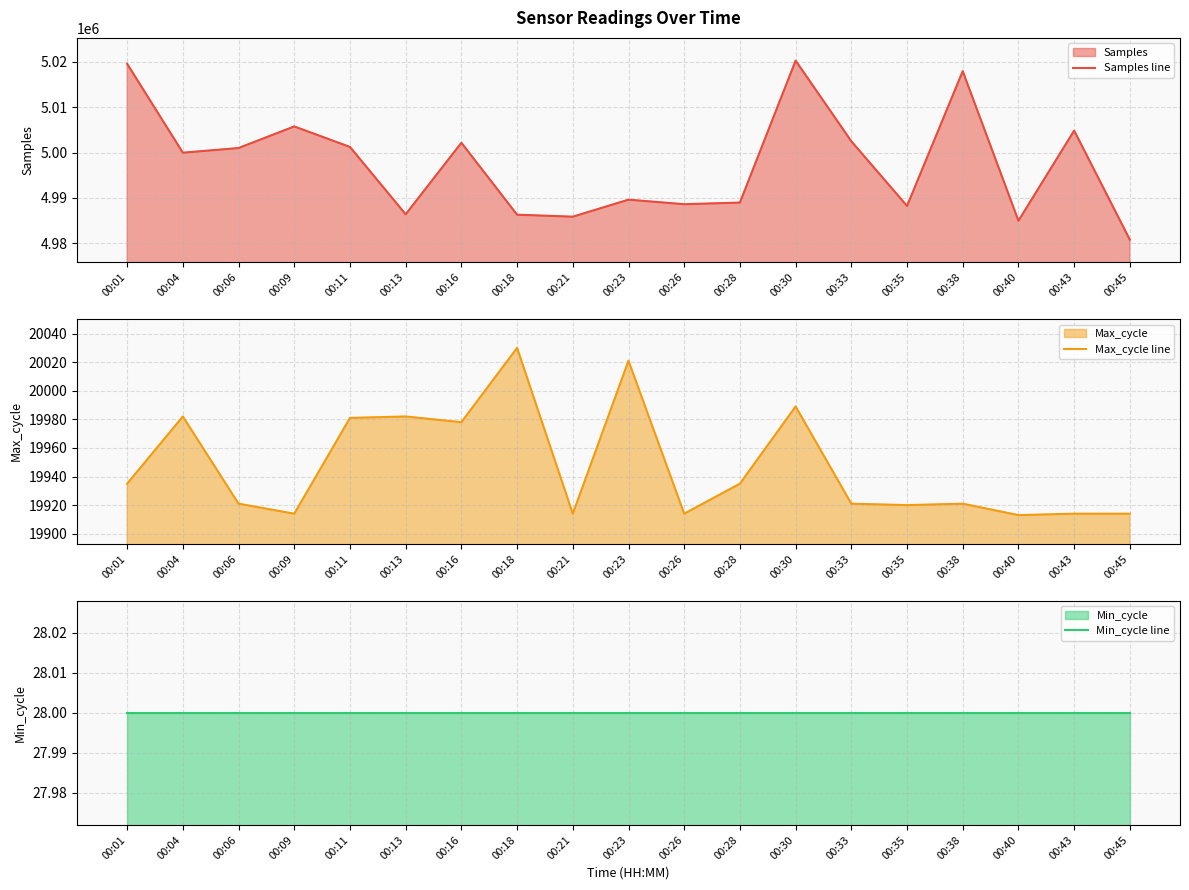

Between 00:35 and 00:21, which is larger?

00:35